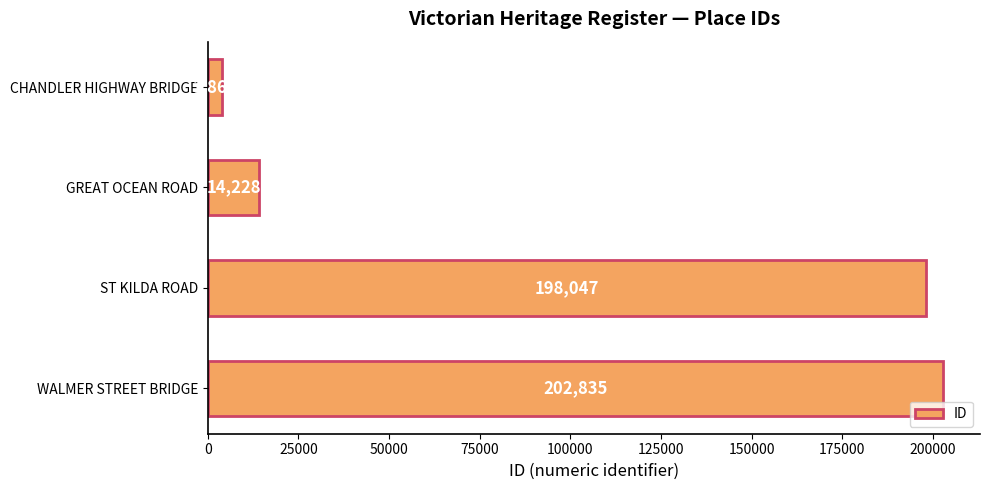

Are the bars horizontal?

Yes